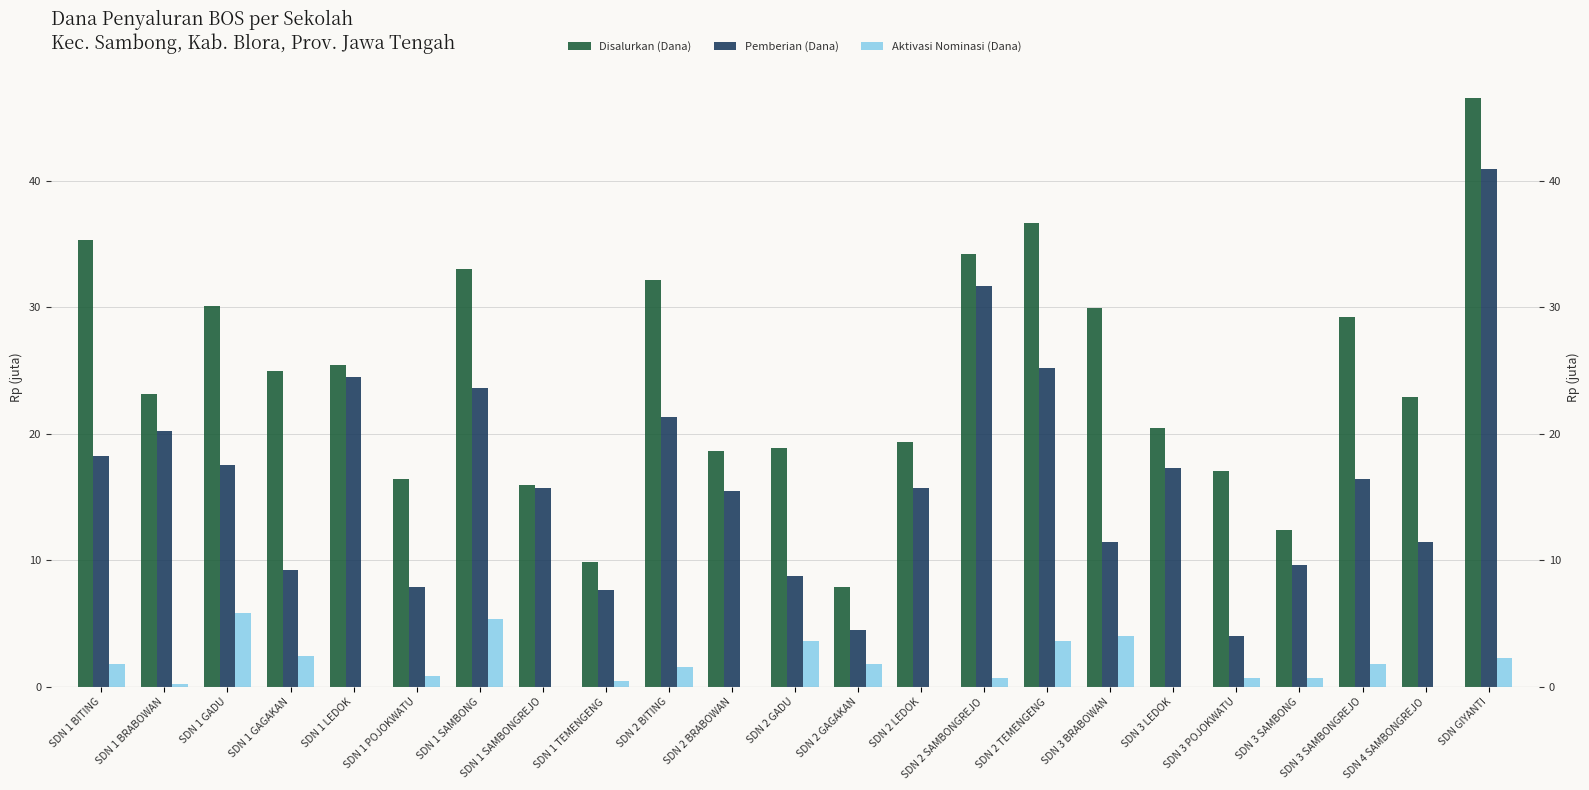

Reading left to right, transcribe all the data shown in this chart.

Disalurkan (Dana): SDN 1 BITING=35.3	SDN 1 BRABOWAN=23.2	SDN 1 GADU=30.1	SDN 1 GAGAKAN=25.0	SDN 1 LEDOK=25.4	SDN 1 POJOKWATU=16.4	SDN 1 SAMBONG=33.1	SDN 1 SAMBONGREJO=16.0	SDN 1 TEMENGENG=9.9	SDN 2 BITING=32.2	SDN 2 BRABOWAN=18.7	SDN 2 GADU=18.9	SDN 2 GAGAKAN=7.9	SDN 2 LEDOK=19.4	SDN 2 SAMBONGREJO=34.2	SDN 2 TEMENGENG=36.7	SDN 3 BRABOWAN=29.9	SDN 3 LEDOK=20.5	SDN 3 POJOKWATU=17.1	SDN 3 SAMBONG=12.4	SDN 3 SAMBONGREJO=29.2	SDN 4 SAMBONGREJO=22.9	SDN GIYANTI=46.6
Pemberian (Dana): SDN 1 BITING=18.2	SDN 1 BRABOWAN=20.2	SDN 1 GADU=17.6	SDN 1 GAGAKAN=9.2	SDN 1 LEDOK=24.5	SDN 1 POJOKWATU=7.9	SDN 1 SAMBONG=23.6	SDN 1 SAMBONGREJO=15.8	SDN 1 TEMENGENG=7.7	SDN 2 BITING=21.4	SDN 2 BRABOWAN=15.5	SDN 2 GADU=8.8	SDN 2 GAGAKAN=4.5	SDN 2 LEDOK=15.8	SDN 2 SAMBONGREJO=31.7	SDN 2 TEMENGENG=25.2	SDN 3 BRABOWAN=11.5	SDN 3 LEDOK=17.3	SDN 3 POJOKWATU=4.0	SDN 3 SAMBONG=9.7	SDN 3 SAMBONGREJO=16.4	SDN 4 SAMBONGREJO=11.5	SDN GIYANTI=41.0
Aktivasi Nominasi (Dana): SDN 1 BITING=1.8	SDN 1 BRABOWAN=0.2	SDN 1 GADU=5.8	SDN 1 GAGAKAN=2.5	SDN 1 LEDOK=0.0	SDN 1 POJOKWATU=0.9	SDN 1 SAMBONG=5.4	SDN 1 SAMBONGREJO=0.0	SDN 1 TEMENGENG=0.5	SDN 2 BITING=1.6	SDN 2 BRABOWAN=0.0	SDN 2 GADU=3.6	SDN 2 GAGAKAN=1.8	SDN 2 LEDOK=0.0	SDN 2 SAMBONGREJO=0.7	SDN 2 TEMENGENG=3.6	SDN 3 BRABOWAN=4.0	SDN 3 LEDOK=0.0	SDN 3 POJOKWATU=0.7	SDN 3 SAMBONG=0.7	SDN 3 SAMBONGREJO=1.8	SDN 4 SAMBONGREJO=0.0	SDN GIYANTI=2.2